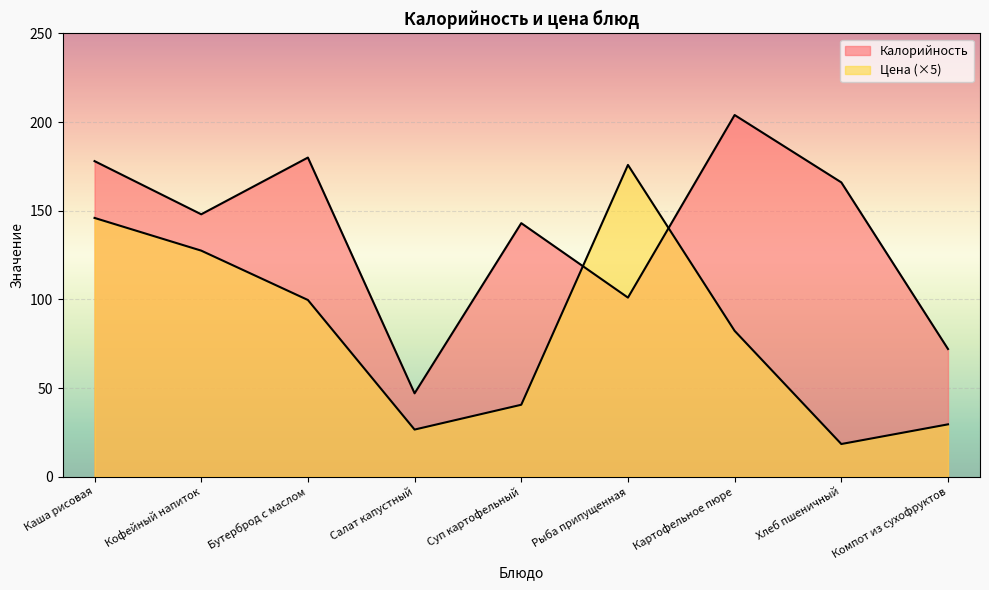

The value of Калорийность at Бутерброд с маслом is 180.0. True or false?

True